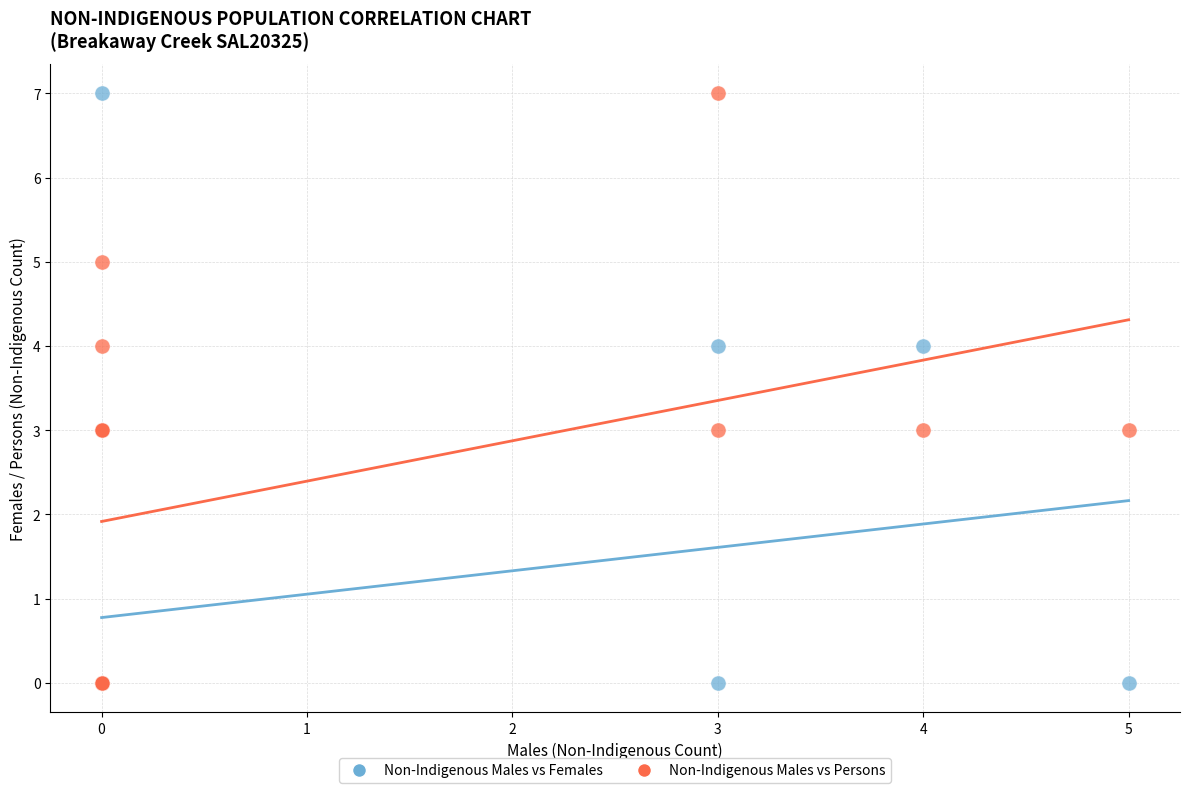

What are all the series names shown in the legend?

Non-Indigenous Males vs Females, Non-Indigenous Males vs Persons